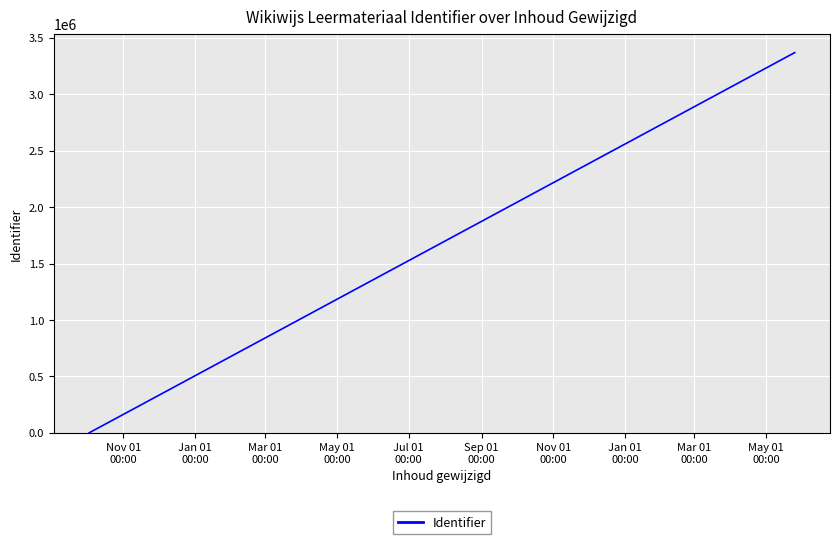

What is the maximum value shown in the chart?

3368918